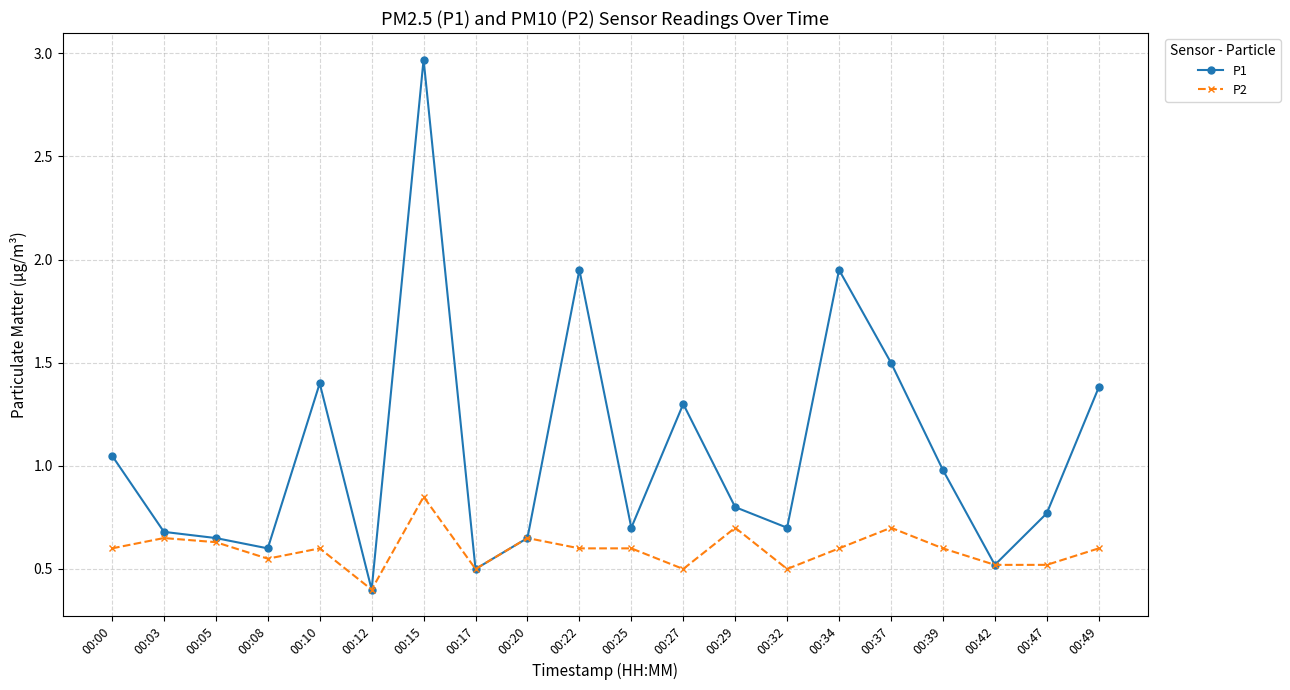

True or false: P2 has more than 2 points higher than both neighbors.

True